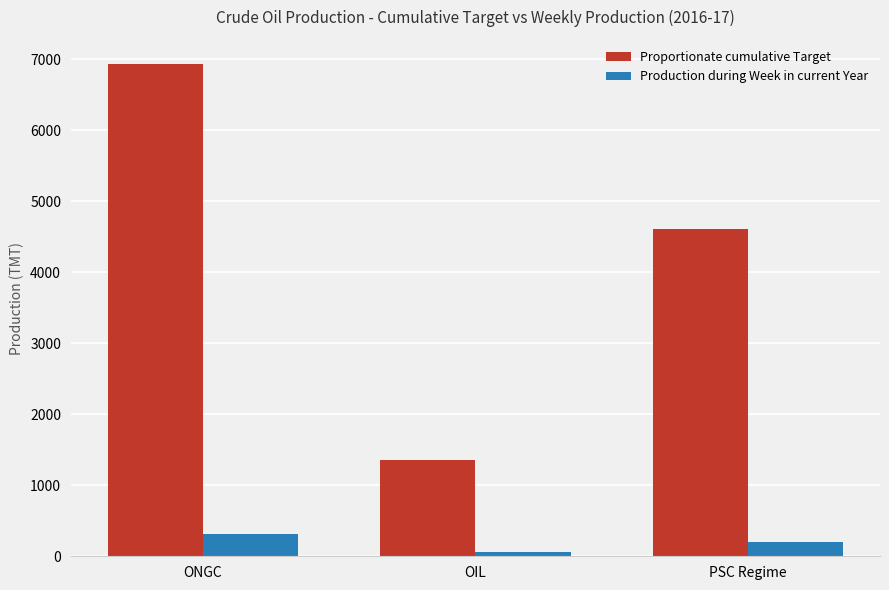

How many categories are shown in the chart?

3